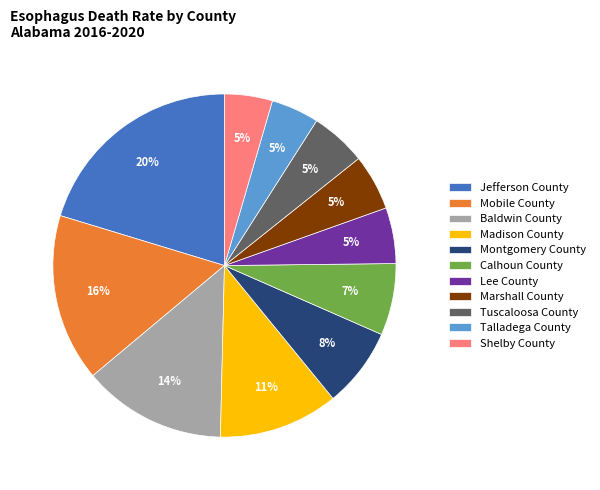

Is it true that Calhoun County is 15% of the pie?

False